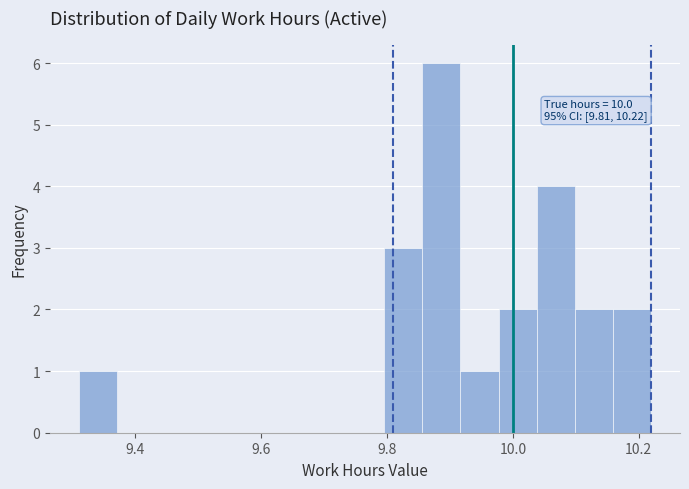

Around what value on the x-axis is the tallest bar? Give the approximate position of its centre, as read against the axis.

9.88